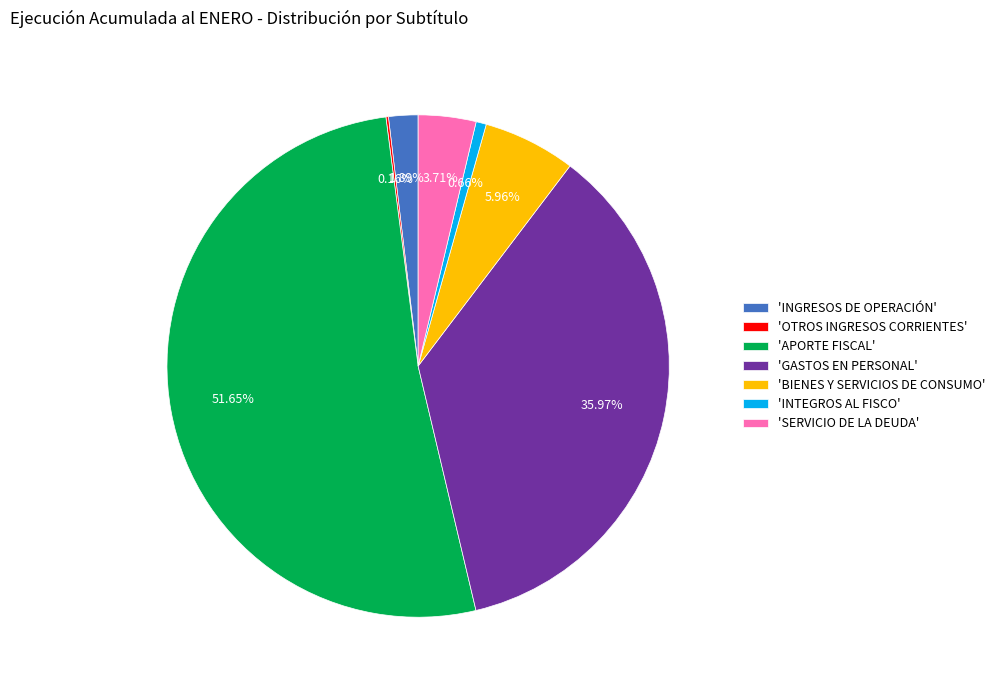

What is the ratio of the value at 'INTEGROS AL FISCO' to the value at 'INGRESOS DE OPERACIÓN'?

0.3